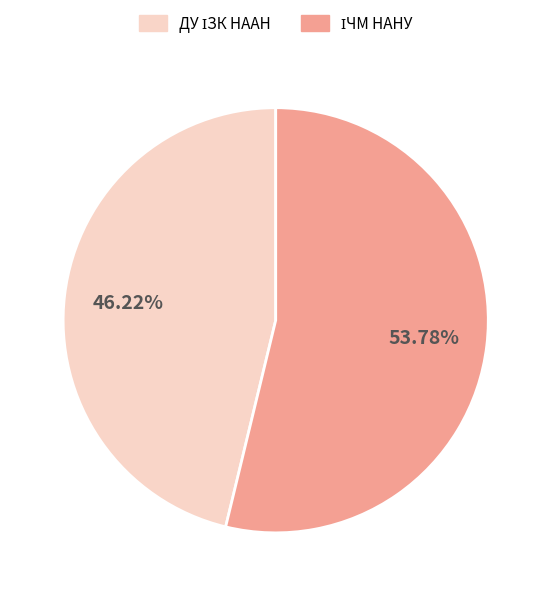

Is there any slice that represents more than half of the pie?

Yes